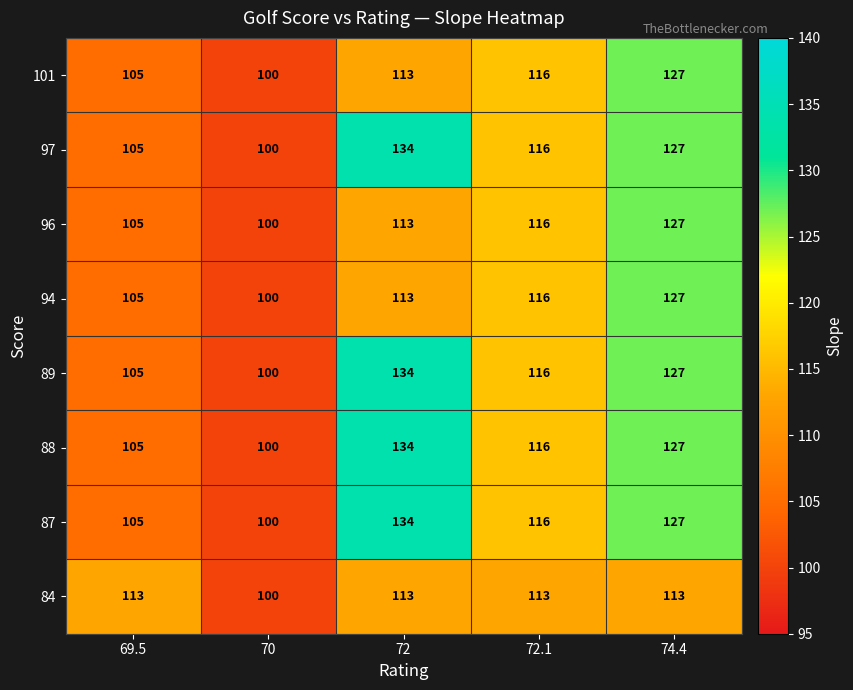

True or false: 88 has a value of 100 at 70.

True